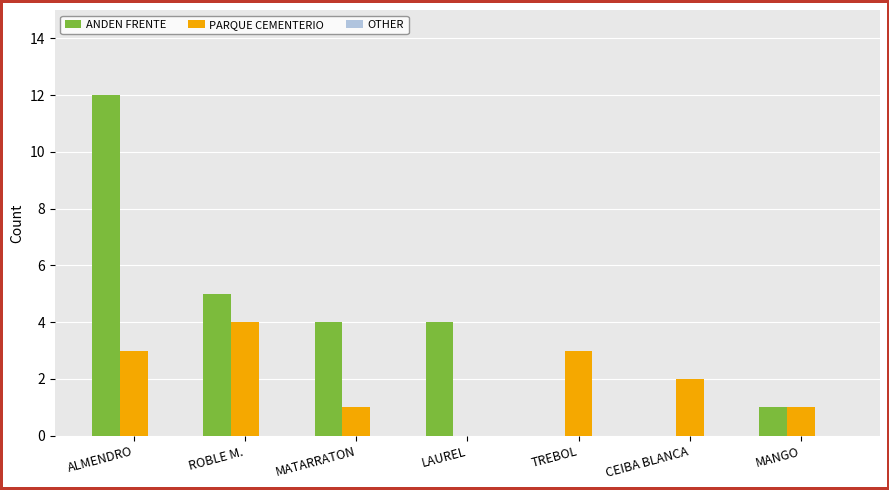

Count the number of categories in the chart.

7